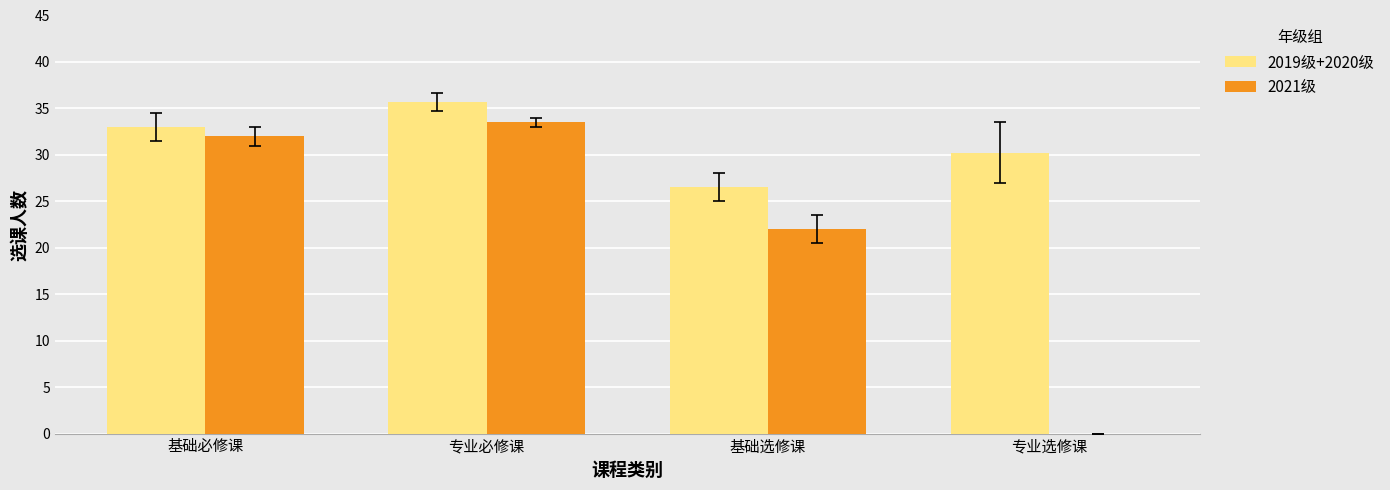

What is the greatest value displayed?

35.7